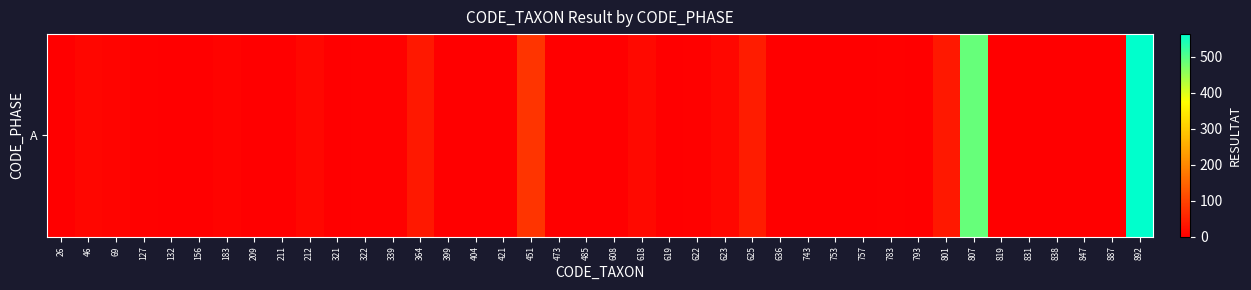

At which category does the chart reach its minimum across all series?

132